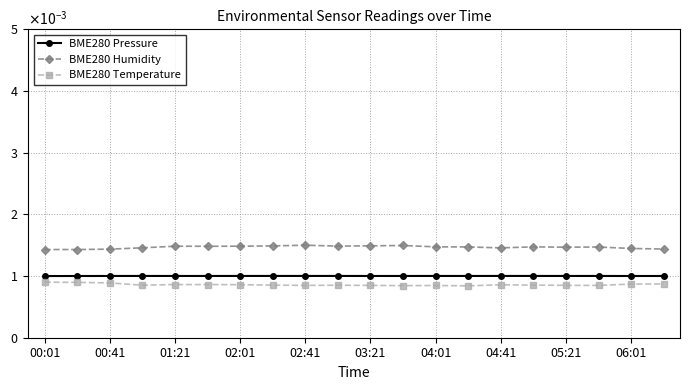

True or false: BME280 Temperature and BME280 Humidity intersect in this chart.

False